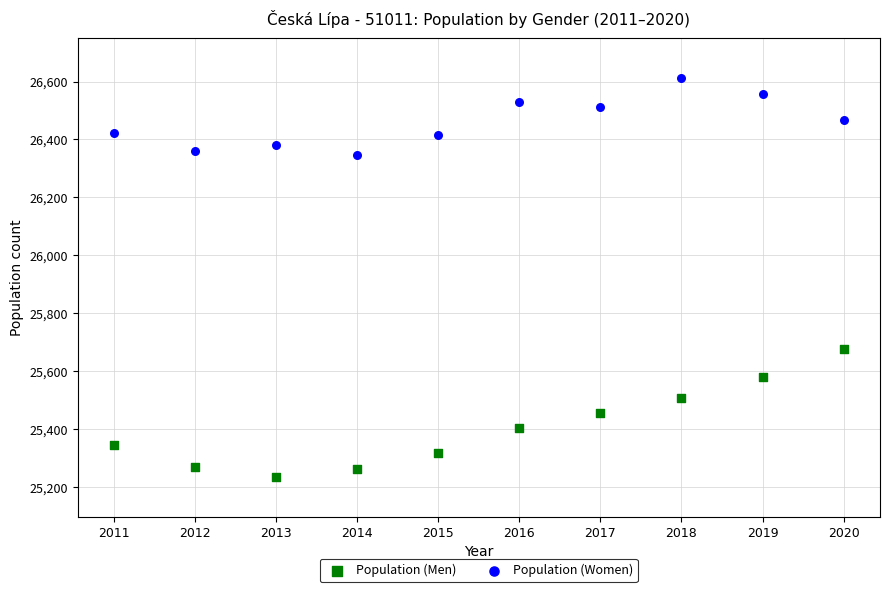

What are all the series names shown in the legend?

Population (Men), Population (Women)